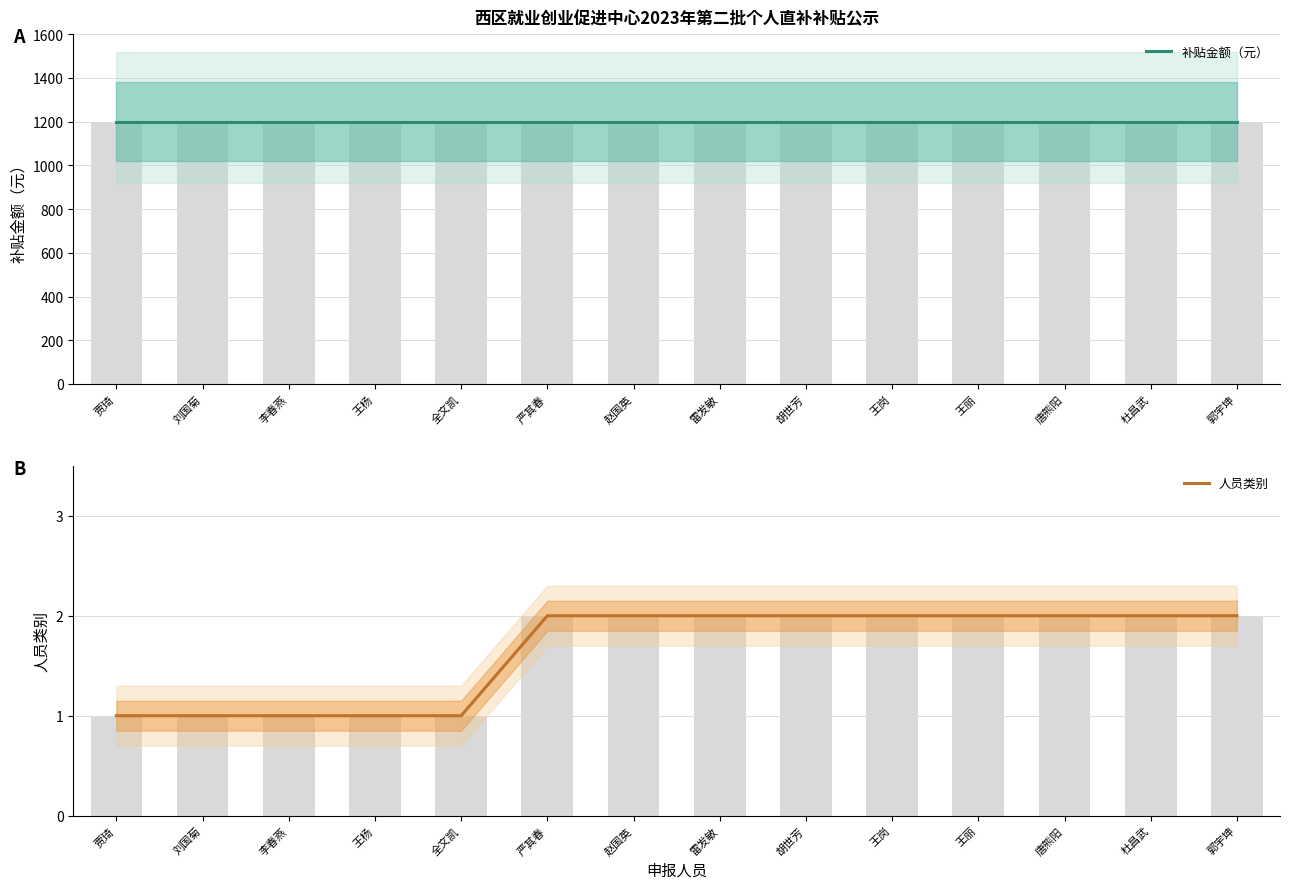

Reading left to right, transcribe all the data shown in this chart.

补贴金额（元）: 贾琦=1200	刘国菊=1200	李春燕=1200	王杨=1200	全文凯=1200	严其春=1200	赵国英=1200	雷发敏=1200	胡世芳=1200	王岗=1200	王丽=1200	唐熊阳=1200	杜昌武=1200	郭宇坤=1200
人员类别: 贾琦=1	刘国菊=1	李春燕=1	王杨=1	全文凯=1	严其春=2	赵国英=2	雷发敏=2	胡世芳=2	王岗=2	王丽=2	唐熊阳=2	杜昌武=2	郭宇坤=2